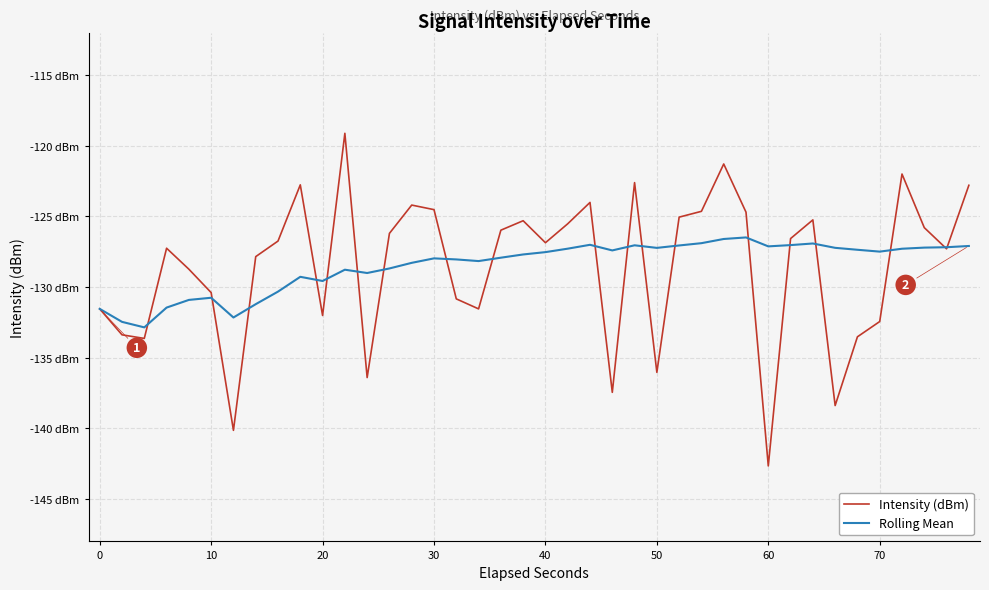

What are all the series names shown in the legend?

Intensity (dBm), Rolling Mean